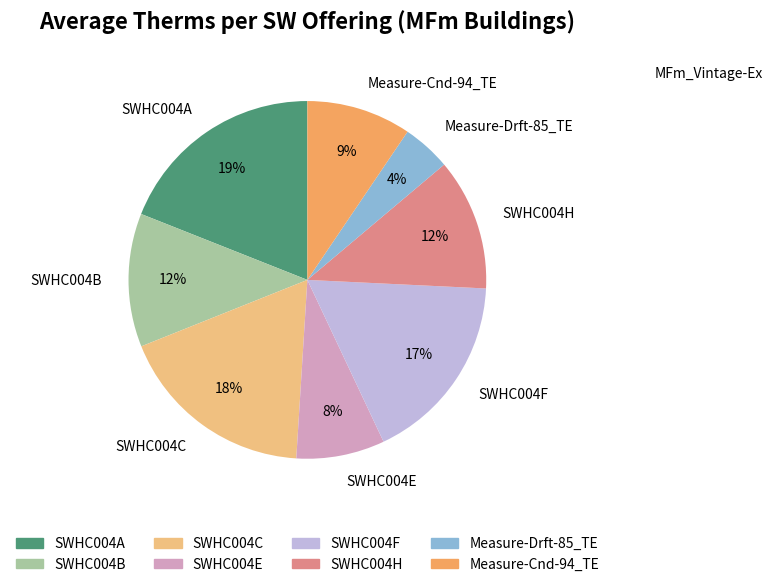

Is there any slice that represents more than half of the pie?

No